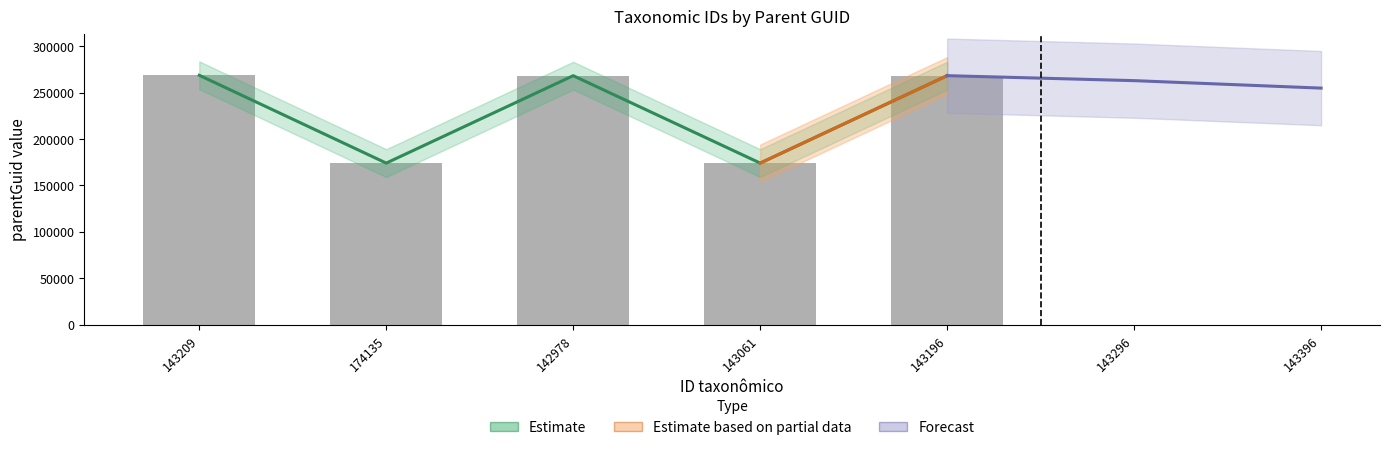

What is the maximum value shown in the chart?

268778